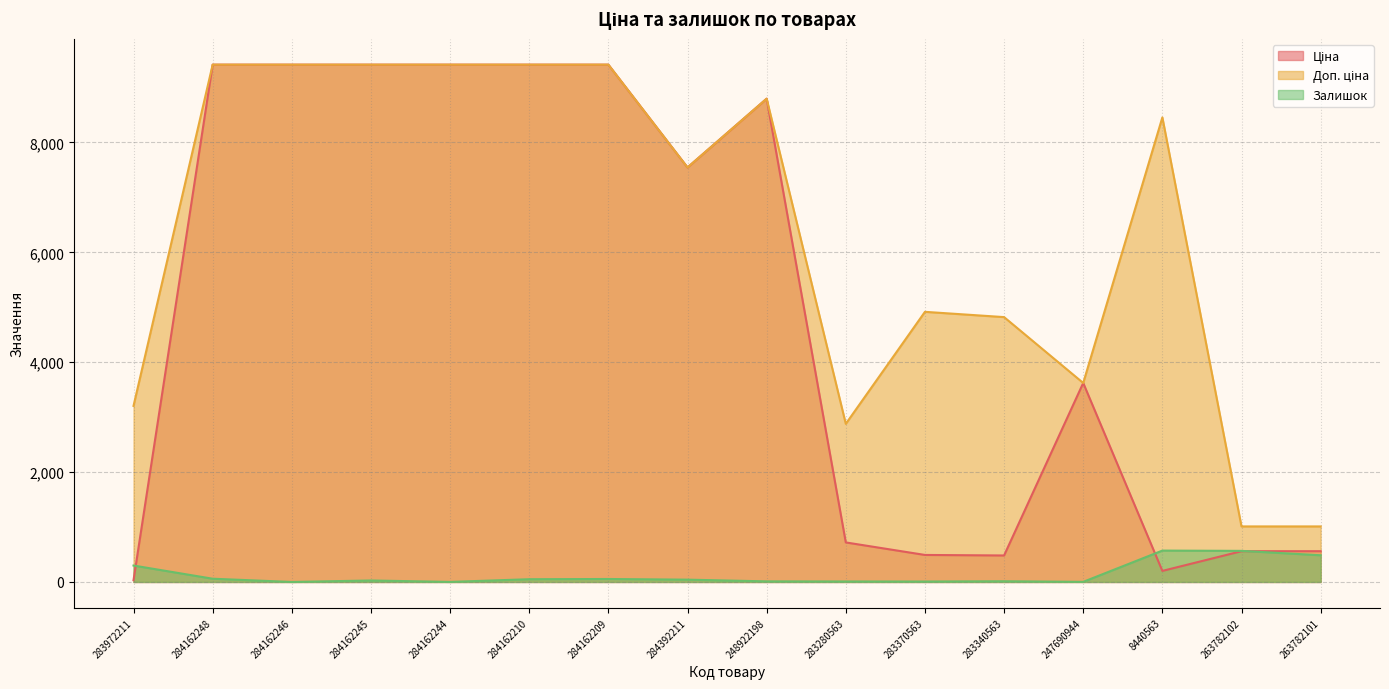

At which label does Залишок reach its minimum?

284162246